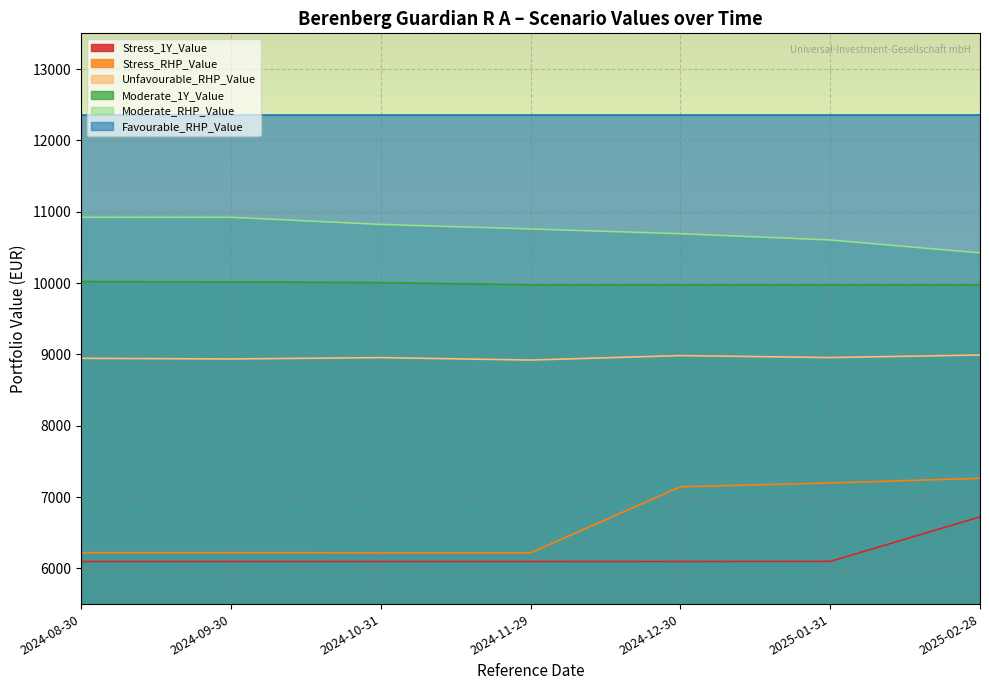

In Unfavourable_RHP_Value, how many points are lower than both neighbors (excluding endpoints)?

3